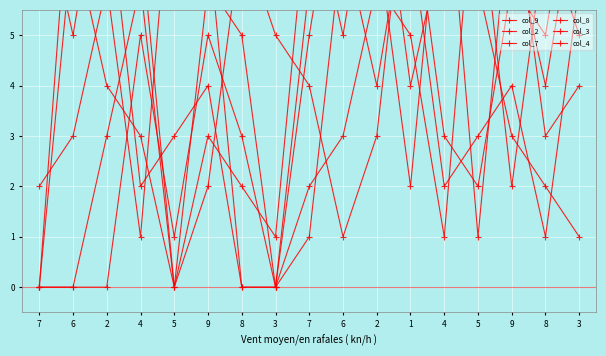

List the series in order of their peak value, highest first.

col_9, col_2, col_7, col_8, col_3, col_4